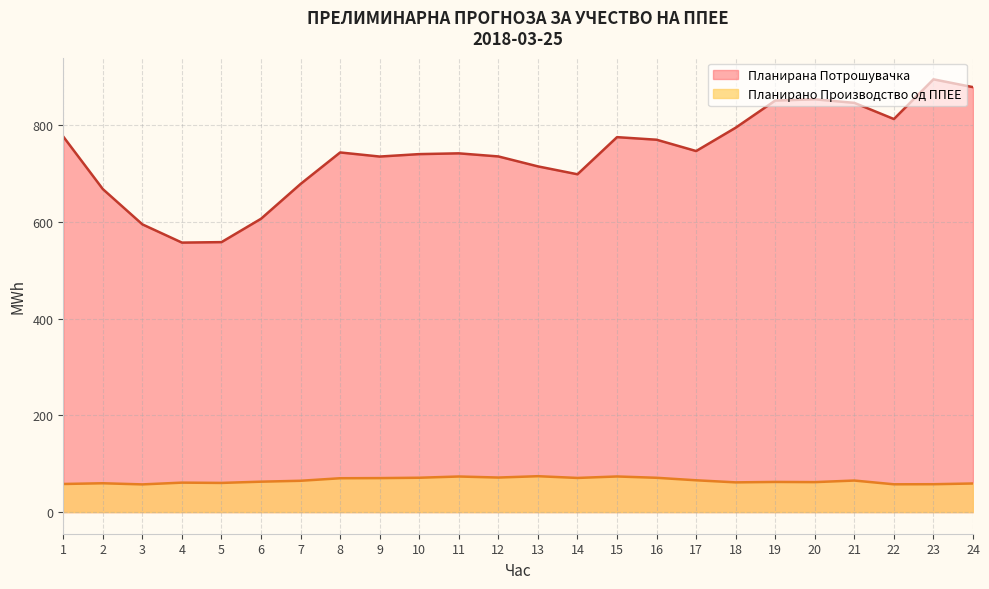

Reading left to right, extract all data points from this chart.

Планирано Производство од ППЕЕ: 58.1	59.6	57.3	60.9	60.3	62.9	64.8	70.0	70.3	71.1	73.6	71.5	74.2	70.6	73.7	71.0	65.8	61.5	62.4	62.0	65.3	57.5	57.7	59.2
Планирана Потрошувачка: 776.9	668.3	595.3	557.5	558.5	606.9	678.9	744.1	735.6	740.6	742.2	735.8	715.2	698.9	775.7	770.4	747.0	795.3	851.4	854.0	846.7	813.2	895.4	879.2